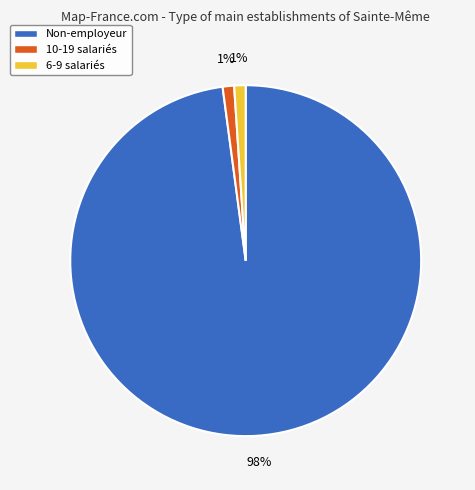

What percentage is the 10-19 salariés slice, to the nearest percent?

1%